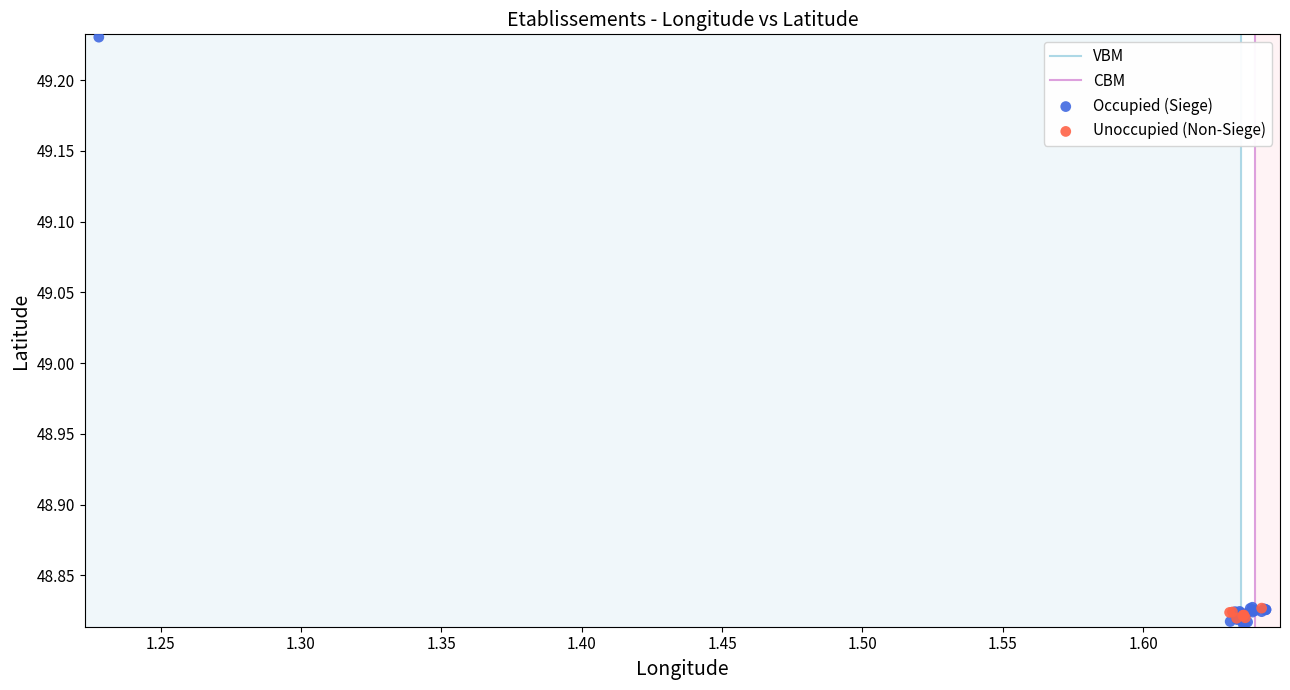

Which series reaches the maximum Y coordinate?

Occupied (Siege)